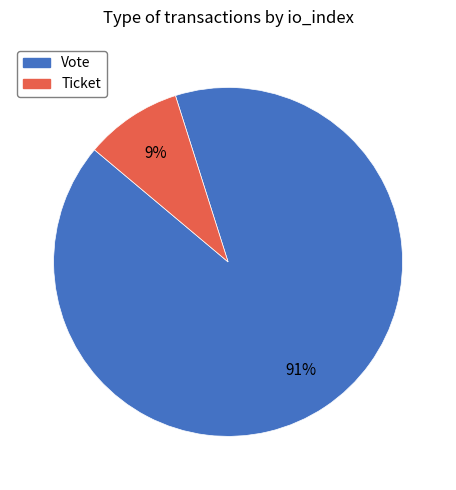

To the nearest percent, what is the difference between the largest and smallest slice percentages?

82%